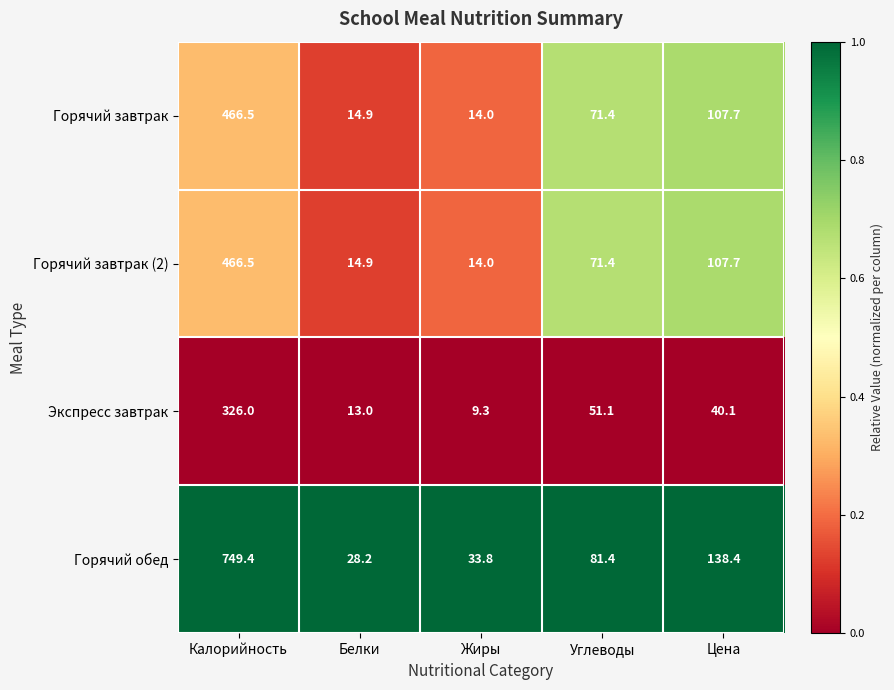

The Горячий завтрак (2) series shows 7.3 at Жиры. True or false?

False